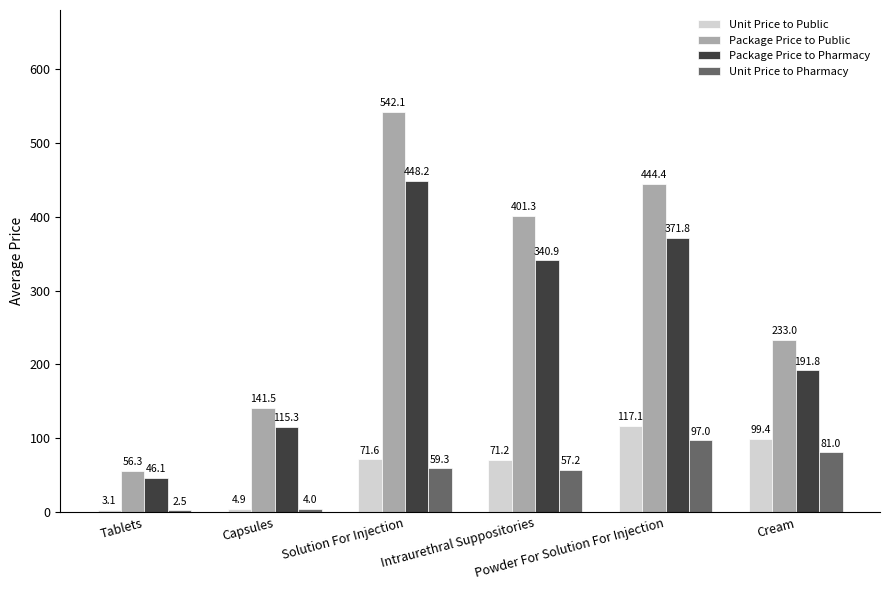

How many bars are there in total?

24